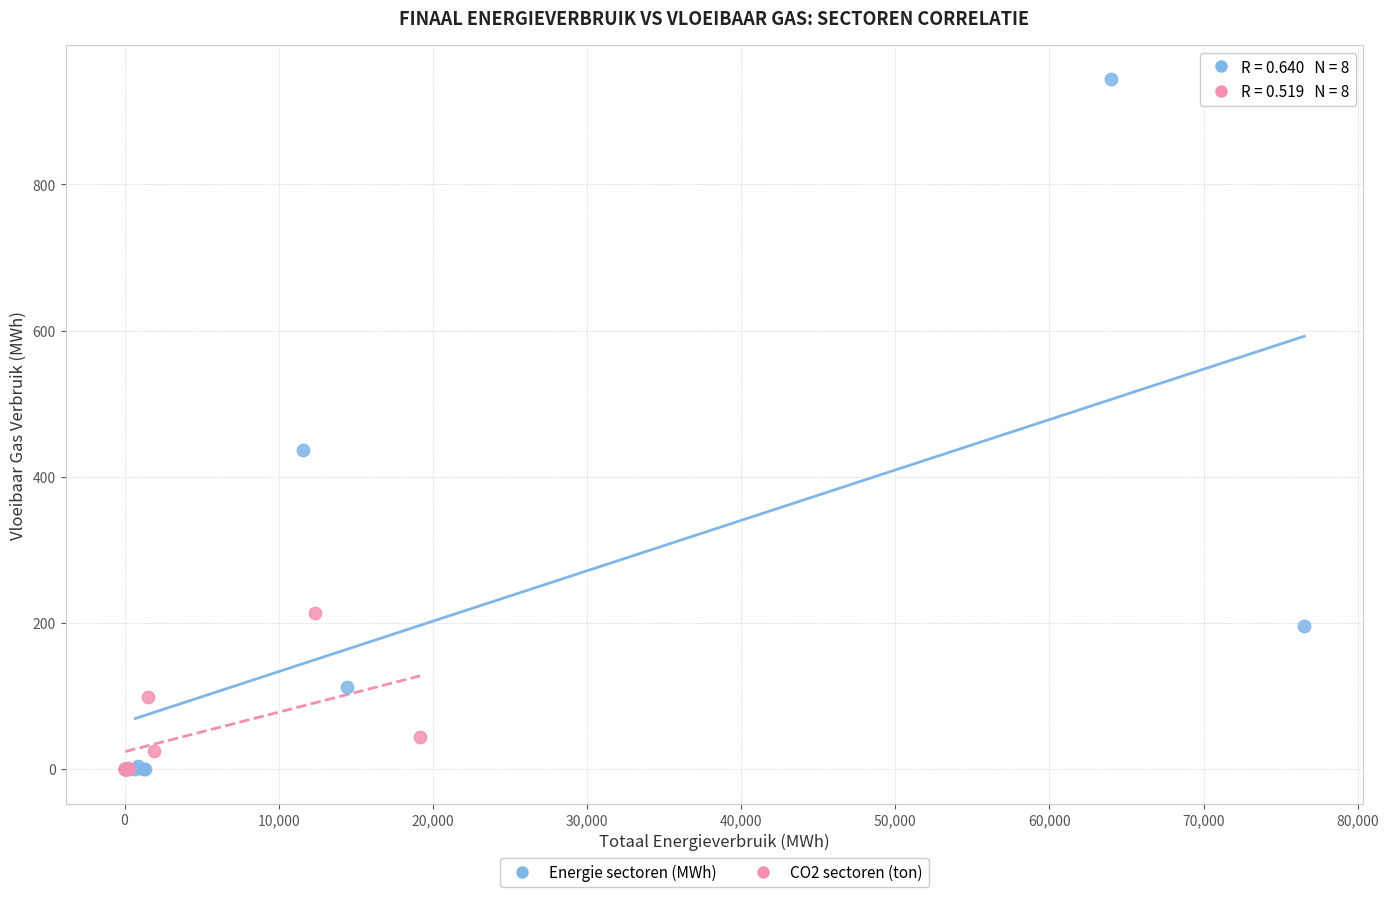

What are all the series names shown in the legend?

Energie sectoren (MWh), CO2 sectoren (ton)